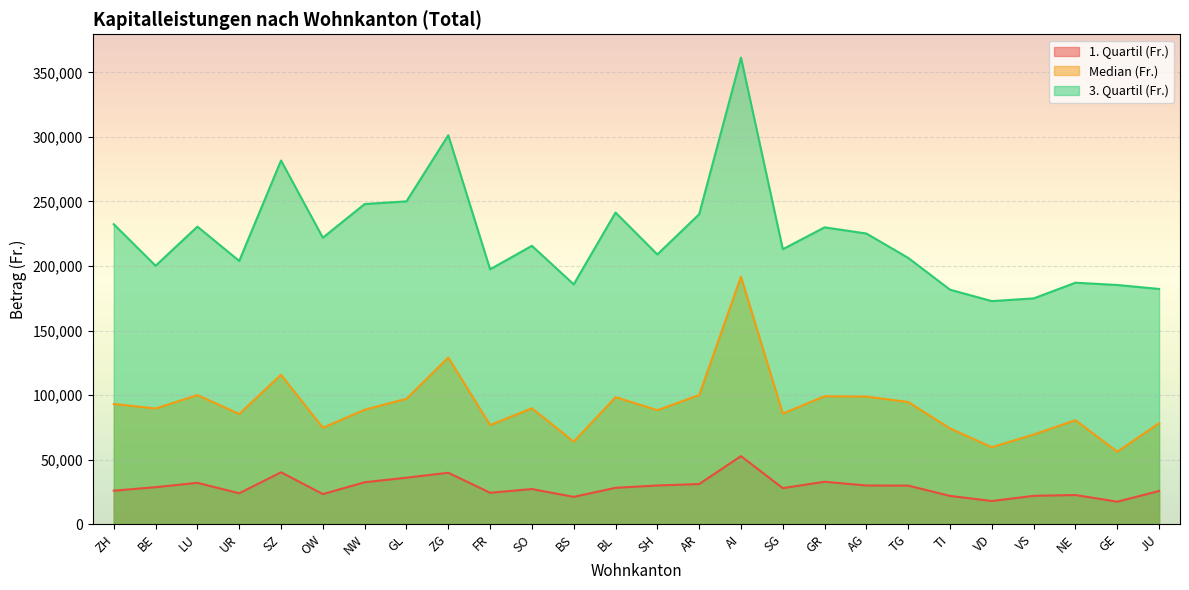

What is the smallest value displayed?

17449.0